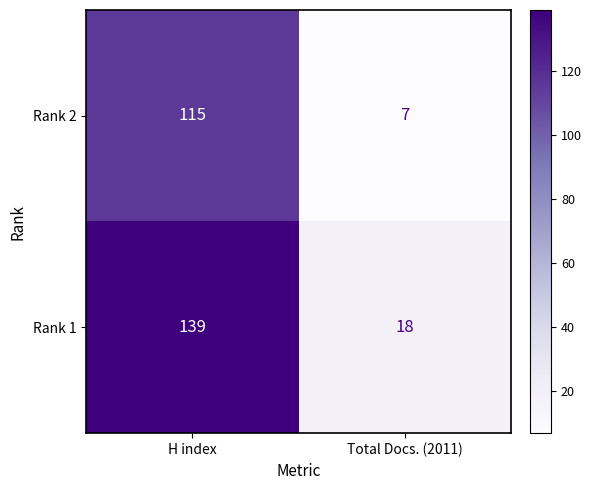

Reading right to left, extract all data points from this chart.

Rank 2: 7	115
Rank 1: 18	139